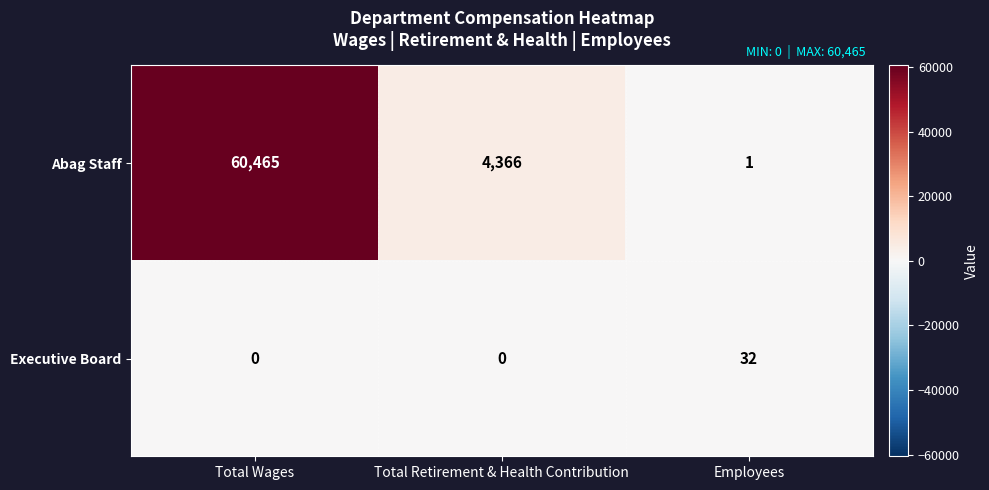

Read the Abag Staff value at Total Wages, to the nearest 50.

60450